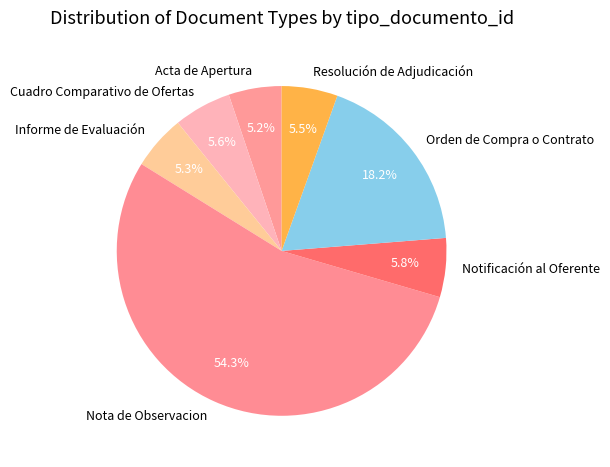

Between Informe de Evaluación and Nota de Observacion, which is larger?

Nota de Observacion